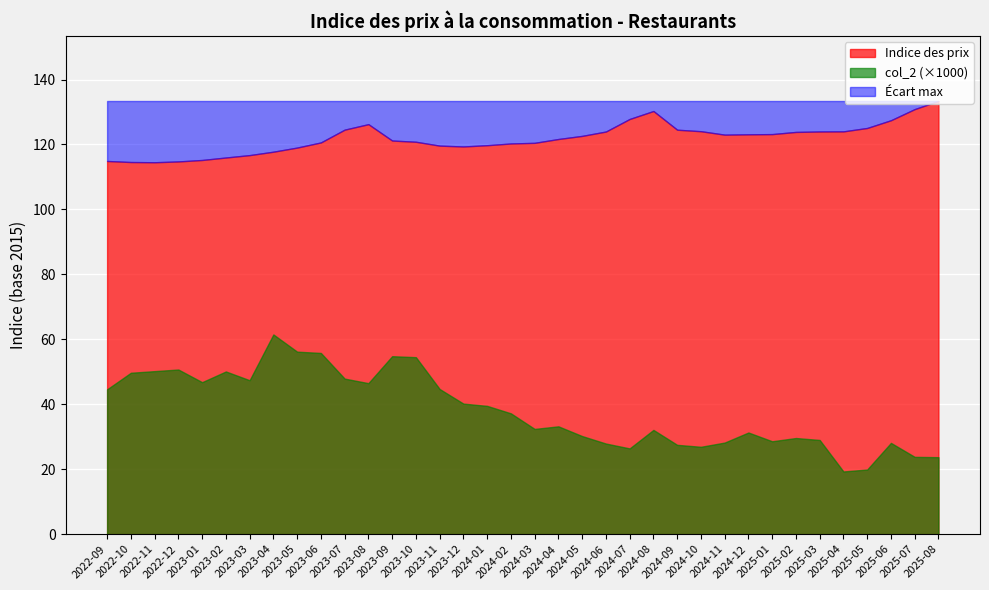

True or false: Indice des prix and col_2 intersect in this chart.

False